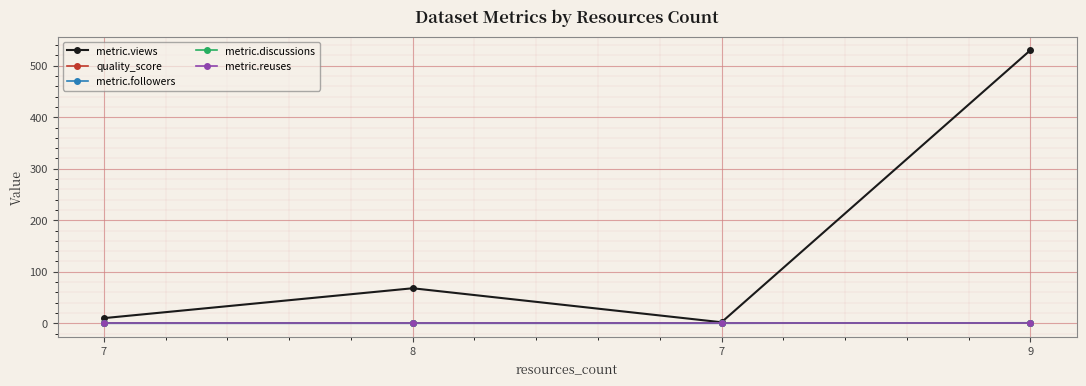

Reading left to right, list all the values displayed in this chart.

metric.views: 10.0	68.0	2.0	530.0
quality_score: 0.4	0.6	0.4	0.6
metric.followers: 0.0	0.0	0.0	1.0
metric.discussions: 0.0	0.0	0.0	0.0
metric.reuses: 0.0	0.0	0.0	0.0